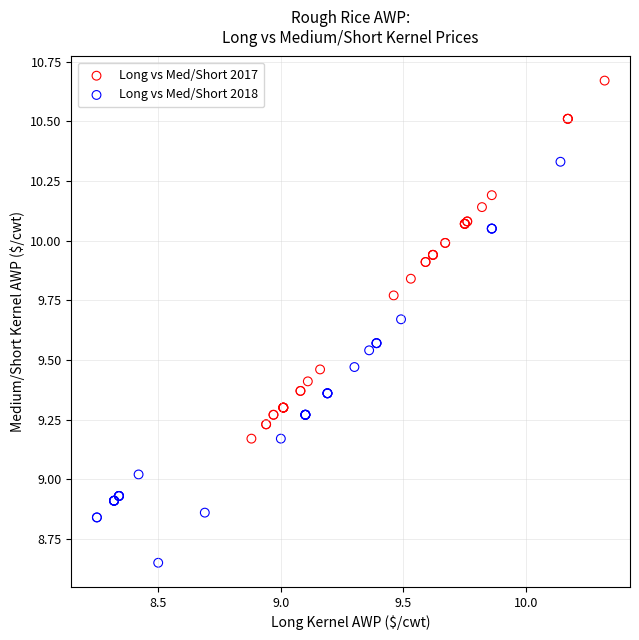

Which series reaches the minimum Y coordinate?

Long vs Med/Short 2018